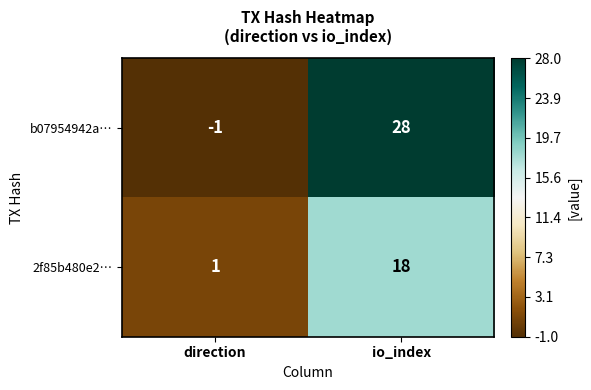

List the series in order of their overall mean, highest first.

b07954942a…, 2f85b480e2…